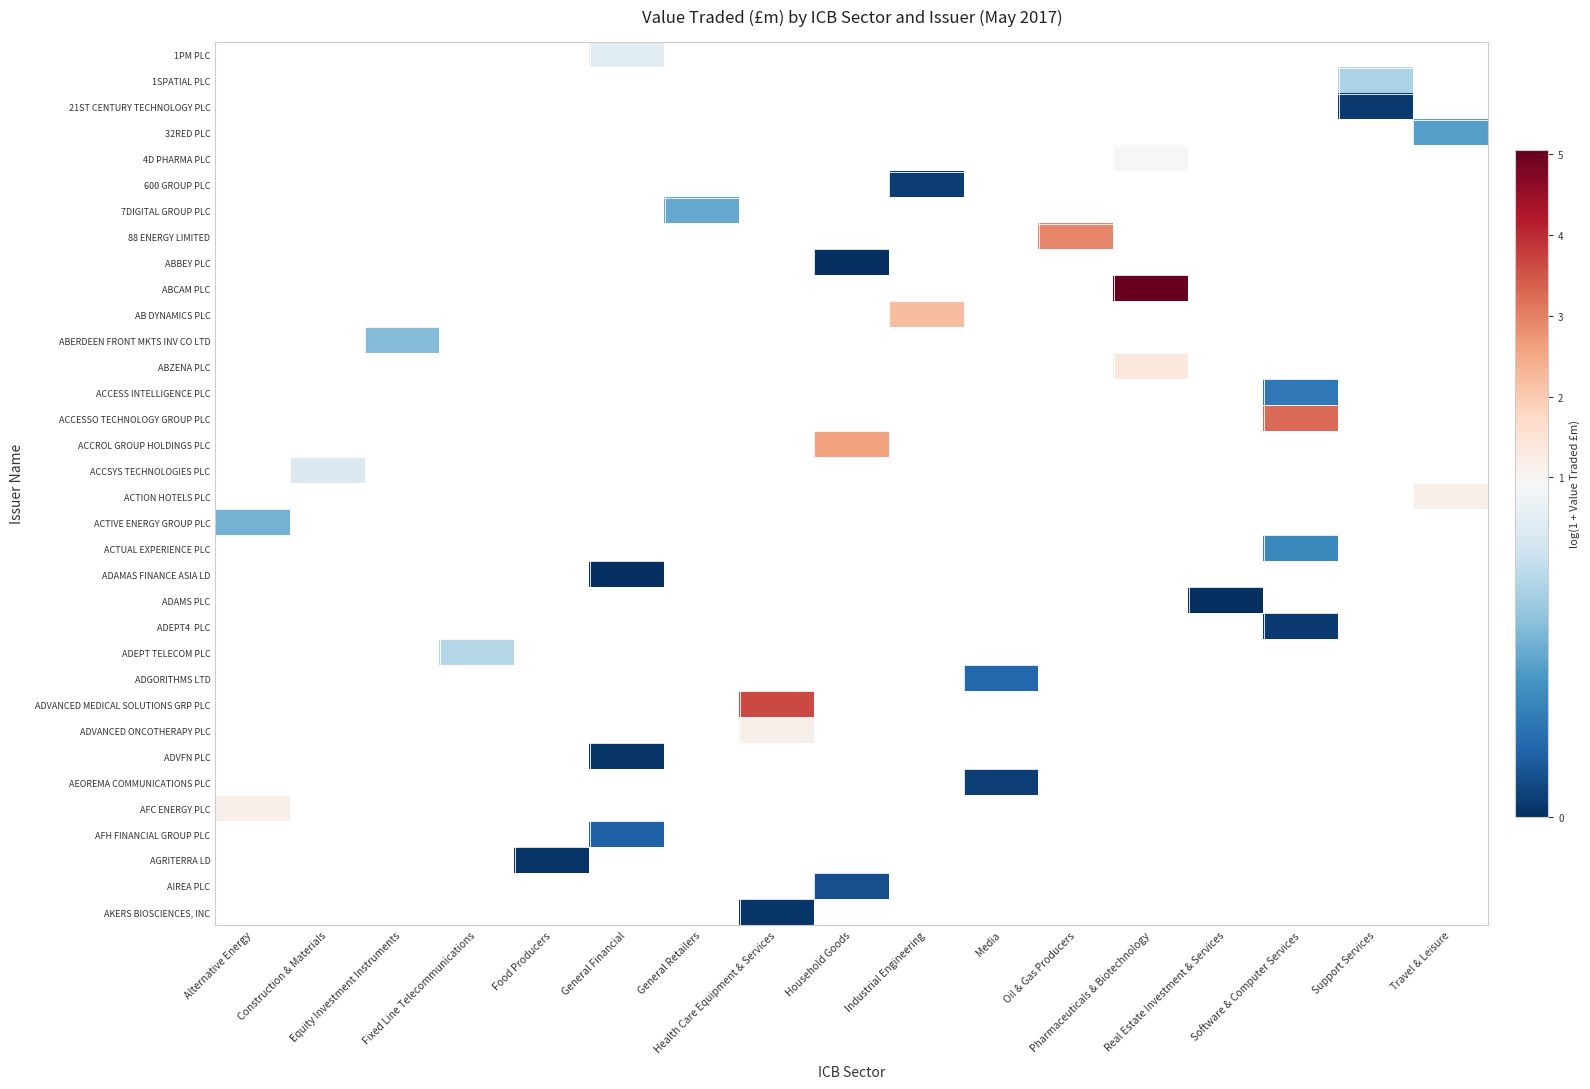

The value of 1SPATIAL PLC at Support Services is 1.1. True or false?

False